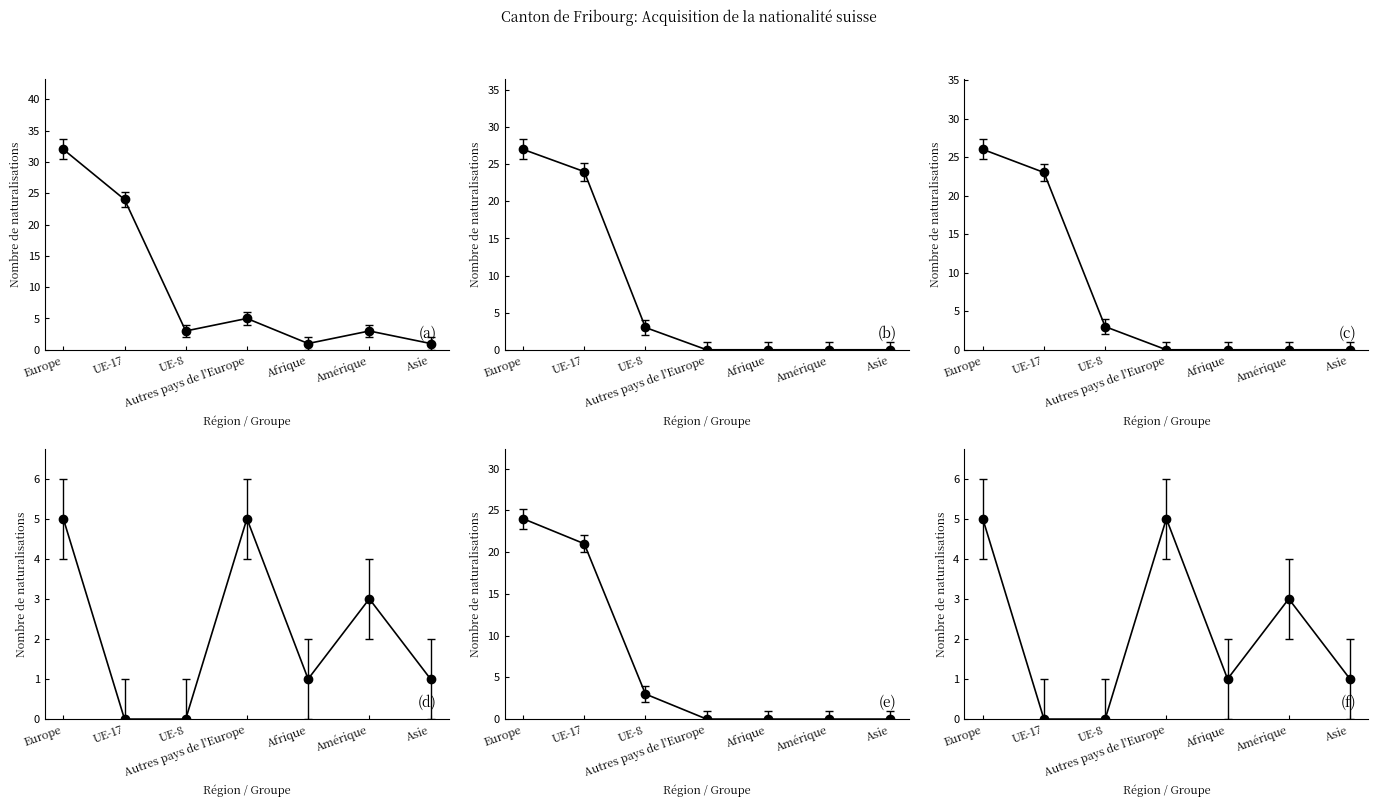

Which series has the widest spread of values?

Total acquisition